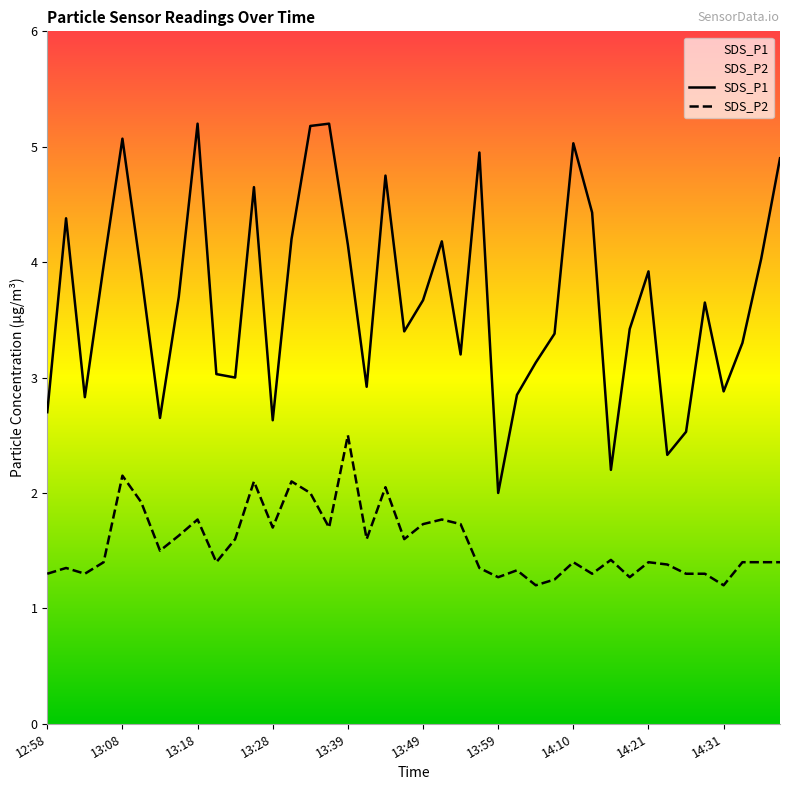

What is the spread (max minus min) of values at 14:18?

2.1